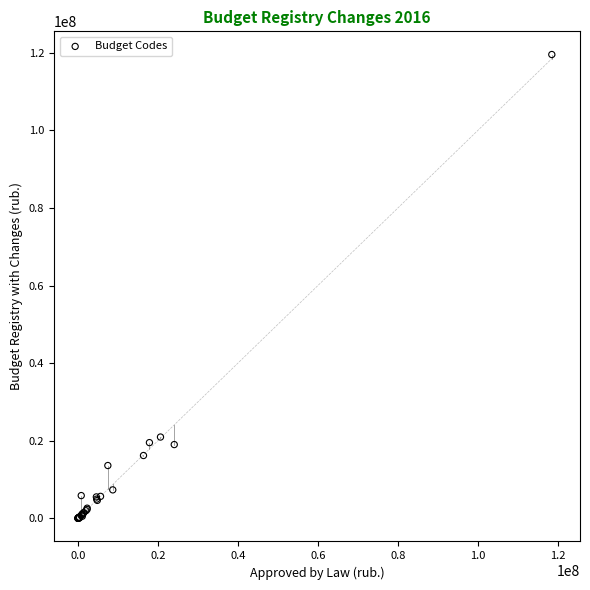

What Y value in the scatter plot is closest to 59775445?

20941555.0